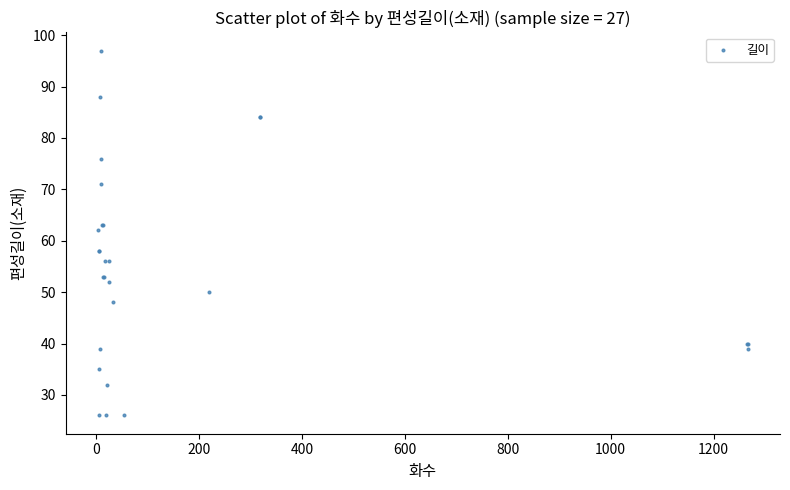

What Y value in the scatter plot is closest to 61?

62